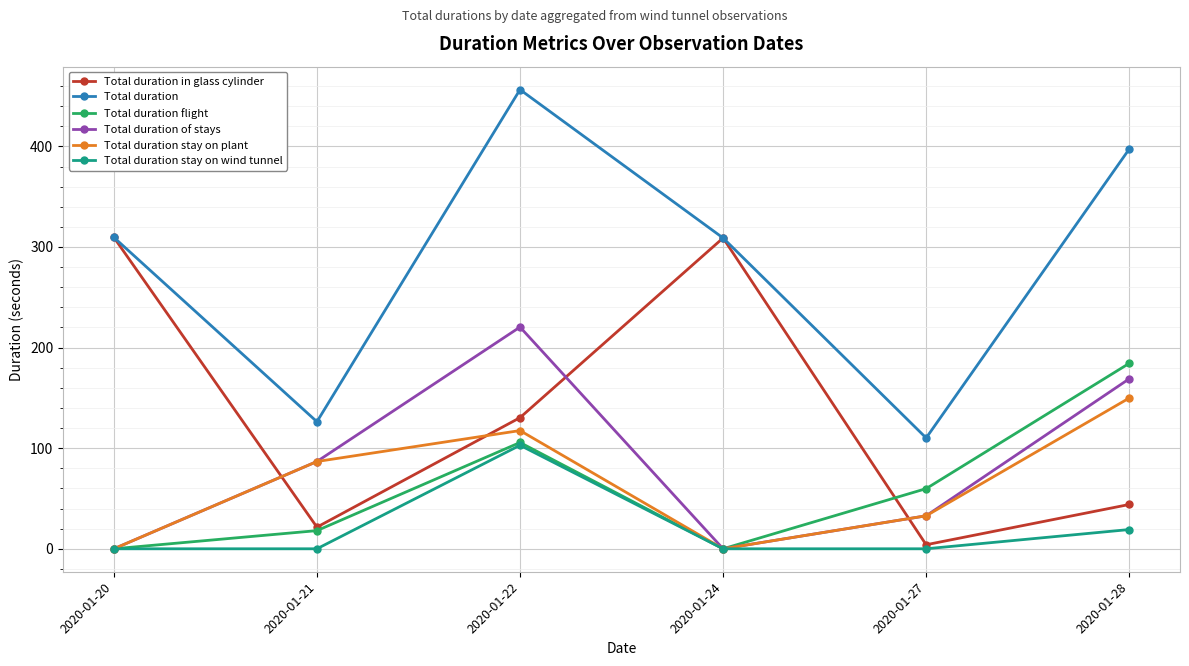

What is the difference between the maximum and second lowest values in the Total duration of stays series?

220.4